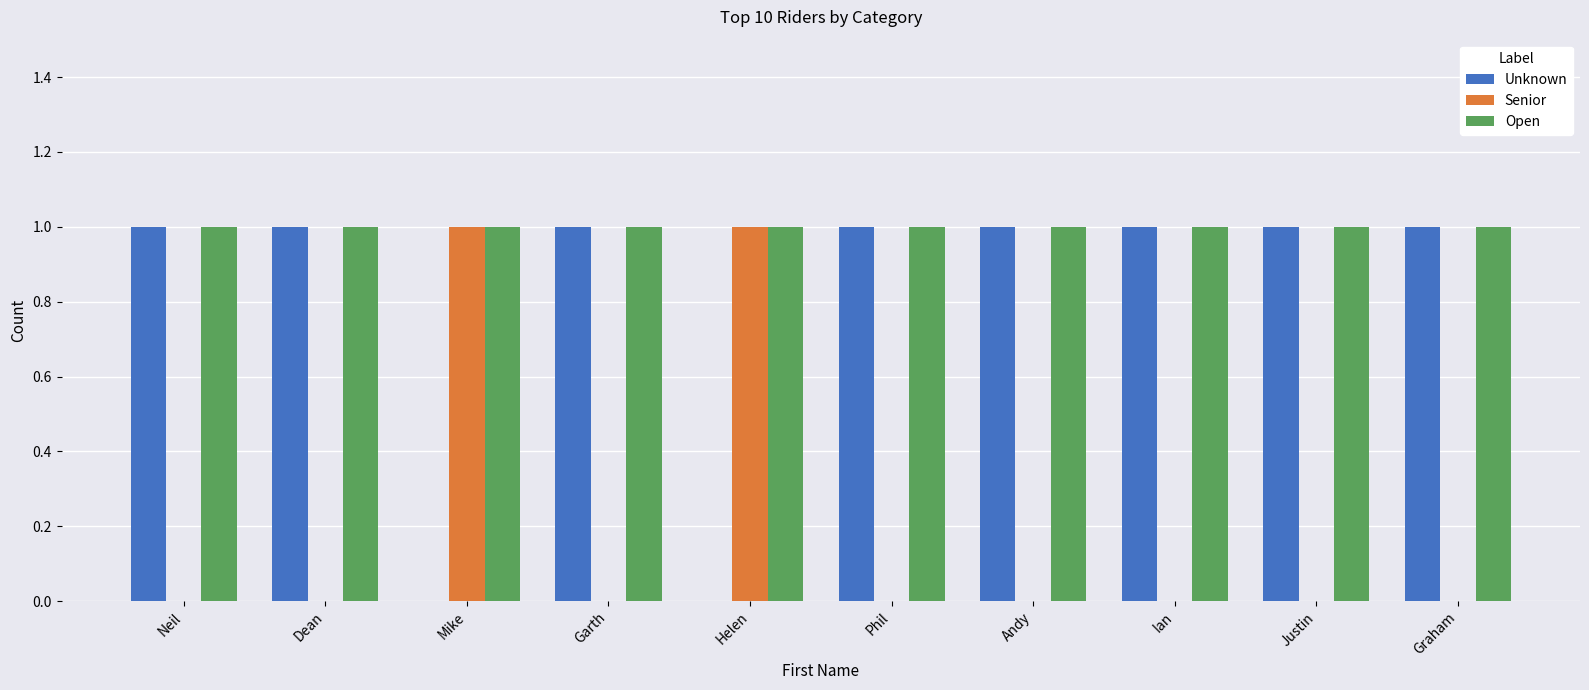

Reading left to right, what are all the values shown in this chart?

Unknown: Neil=1	Dean=1	Mike=0	Garth=1	Helen=0	Phil=1	Andy=1	Ian=1	Justin=1	Graham=1
Senior: Neil=0	Dean=0	Mike=1	Garth=0	Helen=1	Phil=0	Andy=0	Ian=0	Justin=0	Graham=0
Open: Neil=1	Dean=1	Mike=1	Garth=1	Helen=1	Phil=1	Andy=1	Ian=1	Justin=1	Graham=1